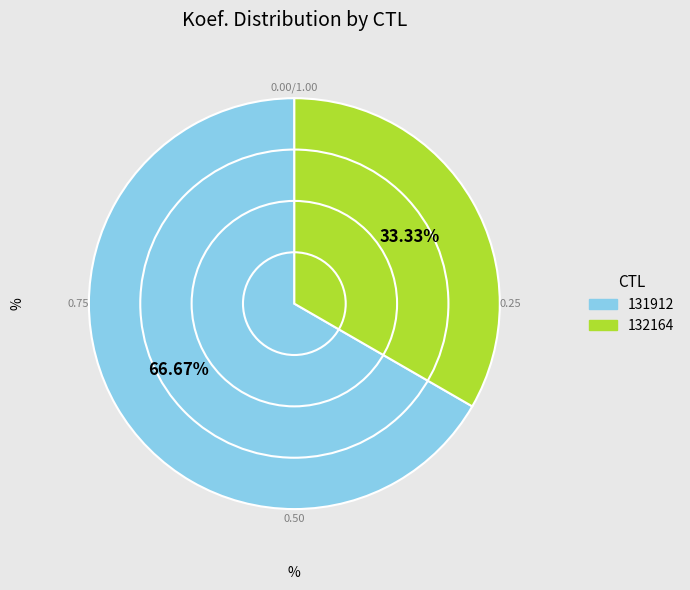

Is it true that 132164 is 25% of the pie?

False